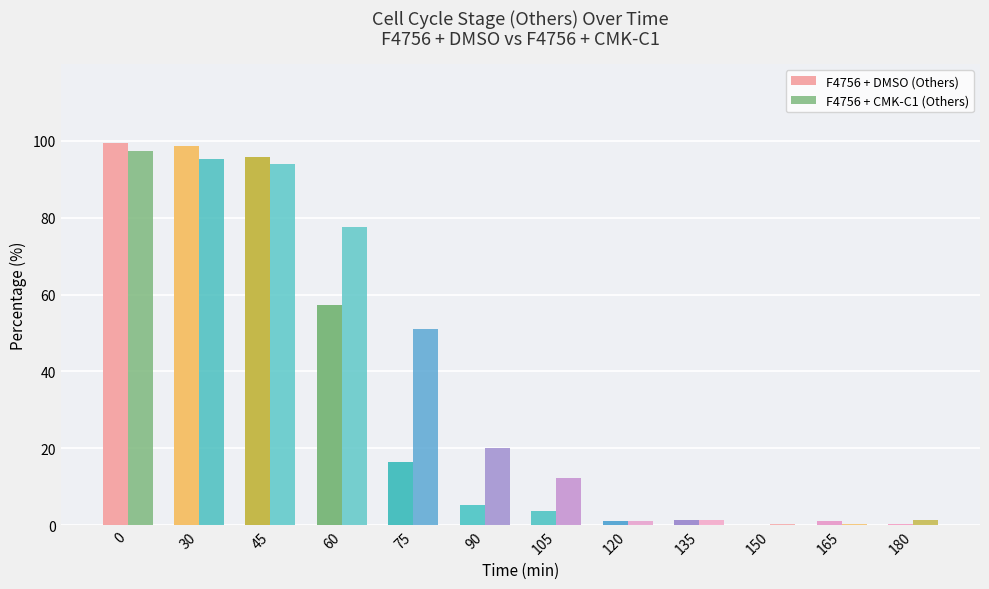

How many values in the F4756 + DMSO (Others) series exceed 5?

6